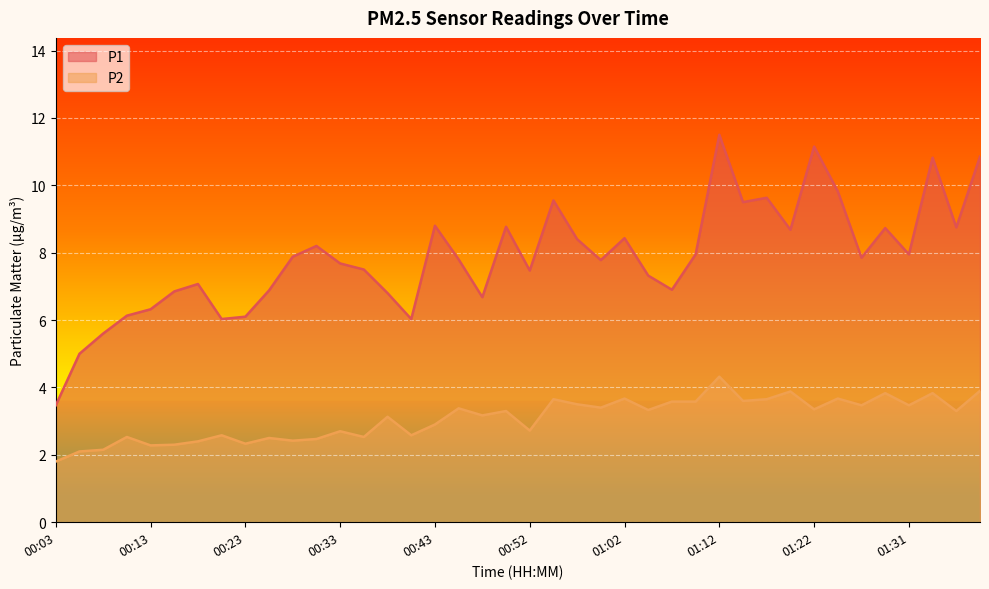

Count the number of categories in the chart.

40